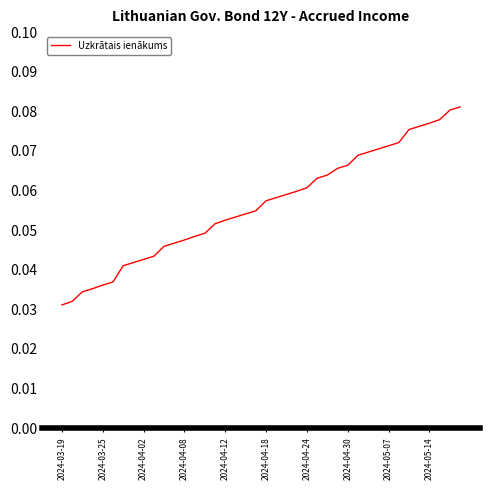

How many lines are shown in the chart?

1